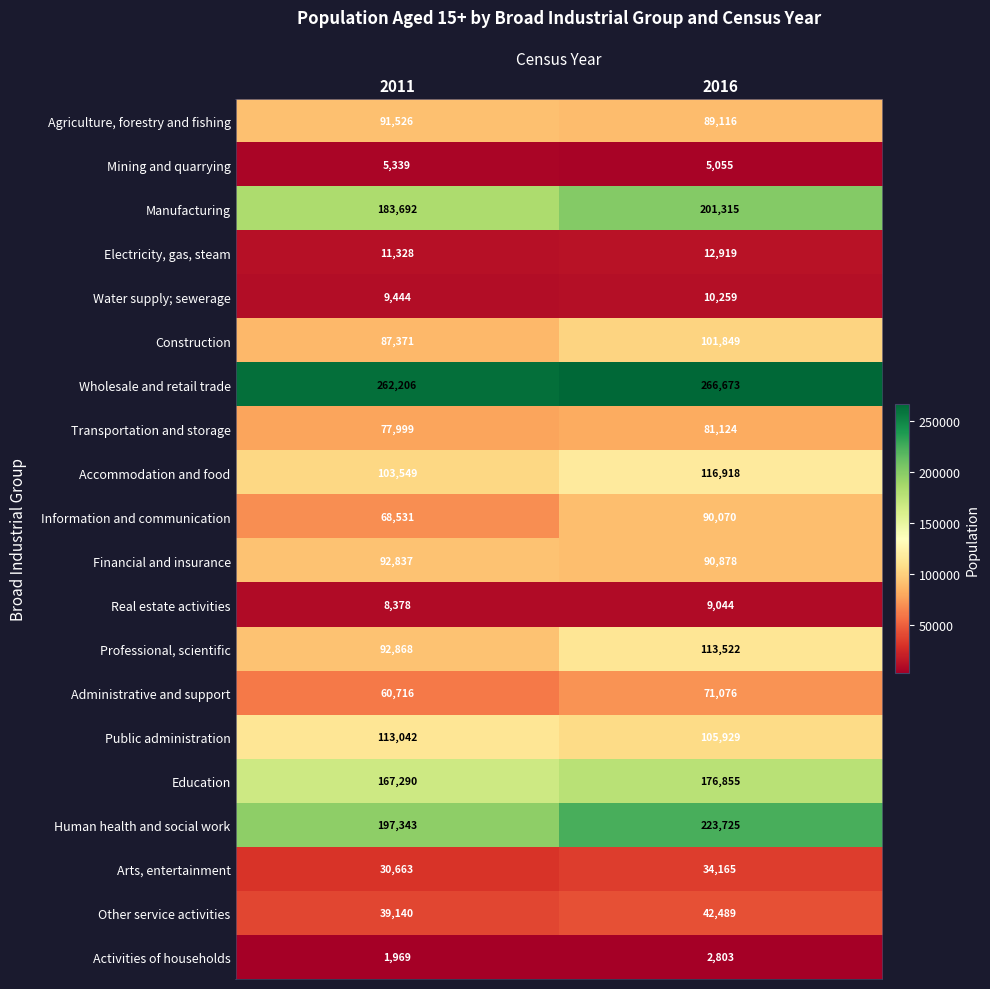

Which series has the widest spread of values?

Human health and social work